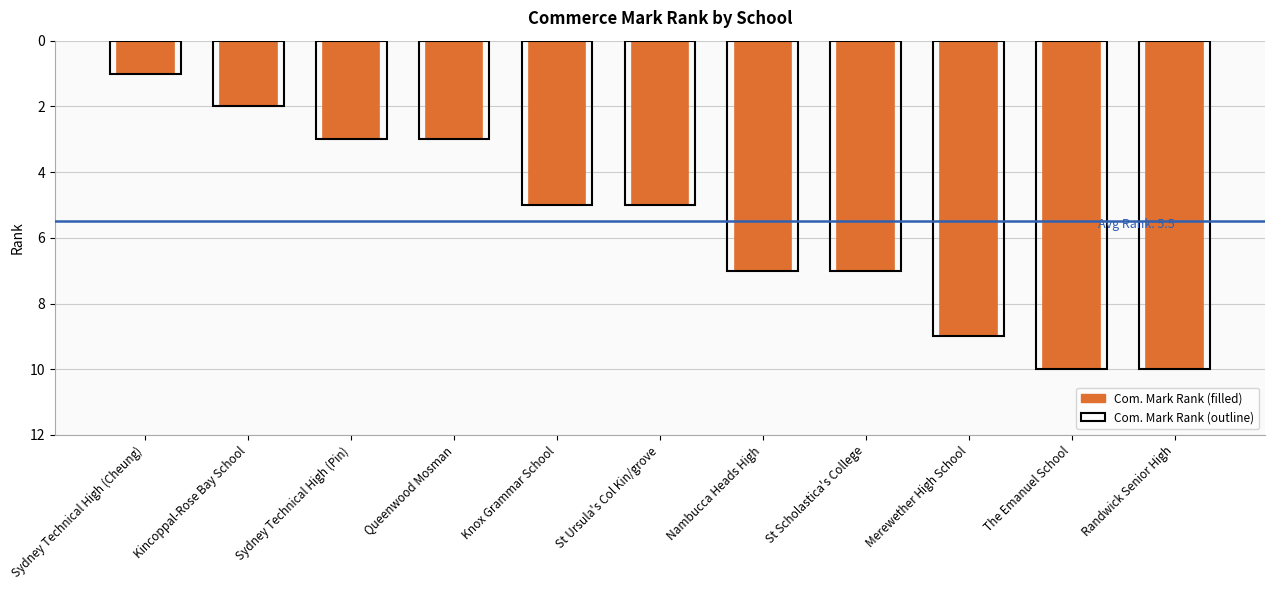

What is the change in value from Sydney Technical High (Cheung) to Knox Grammar School?

+4